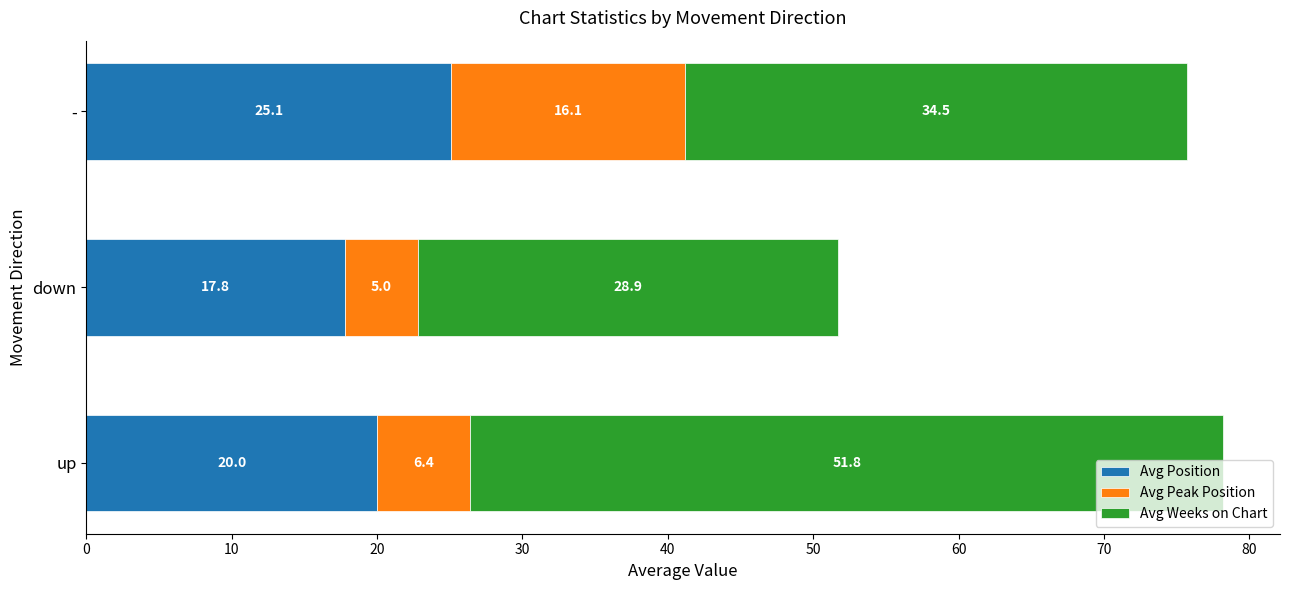

What is the difference between the maximum and minimum values in the Avg Position series?

7.3